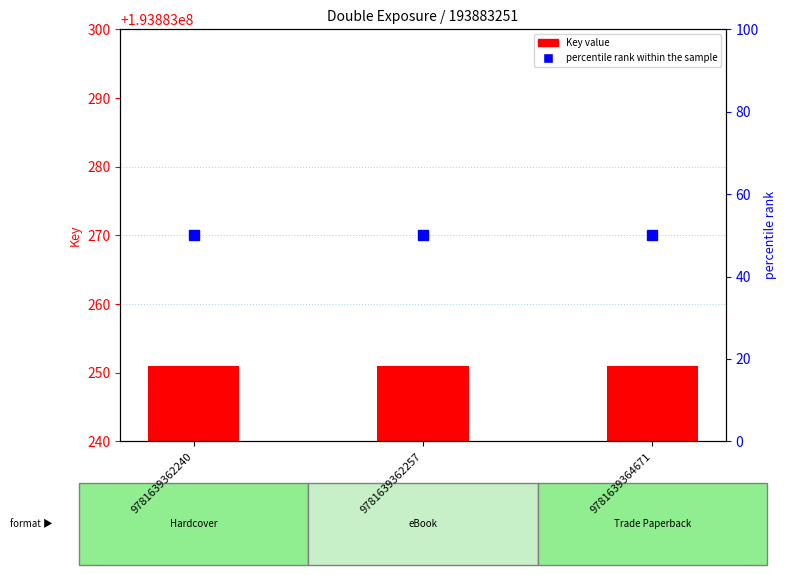

At how many categories does at least one series exceed 28?

3